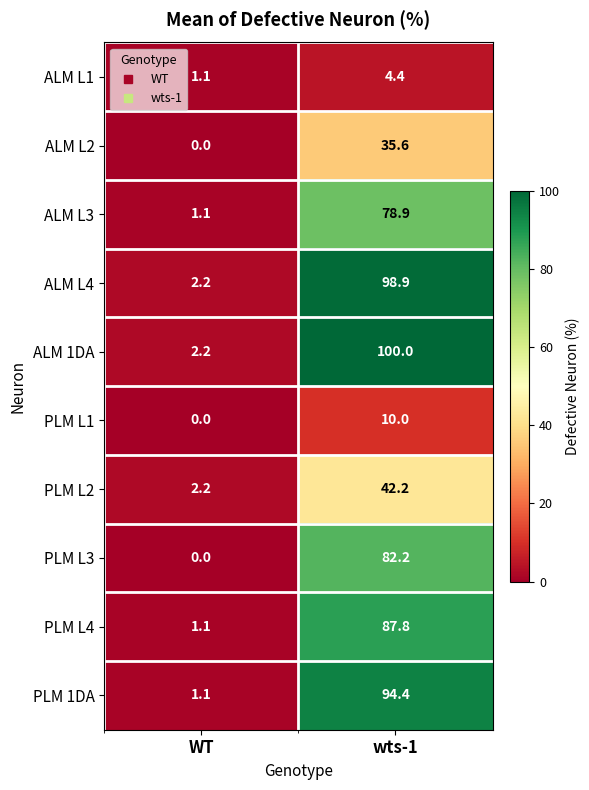

Which series has the largest total across all categories?

ALM 1DA